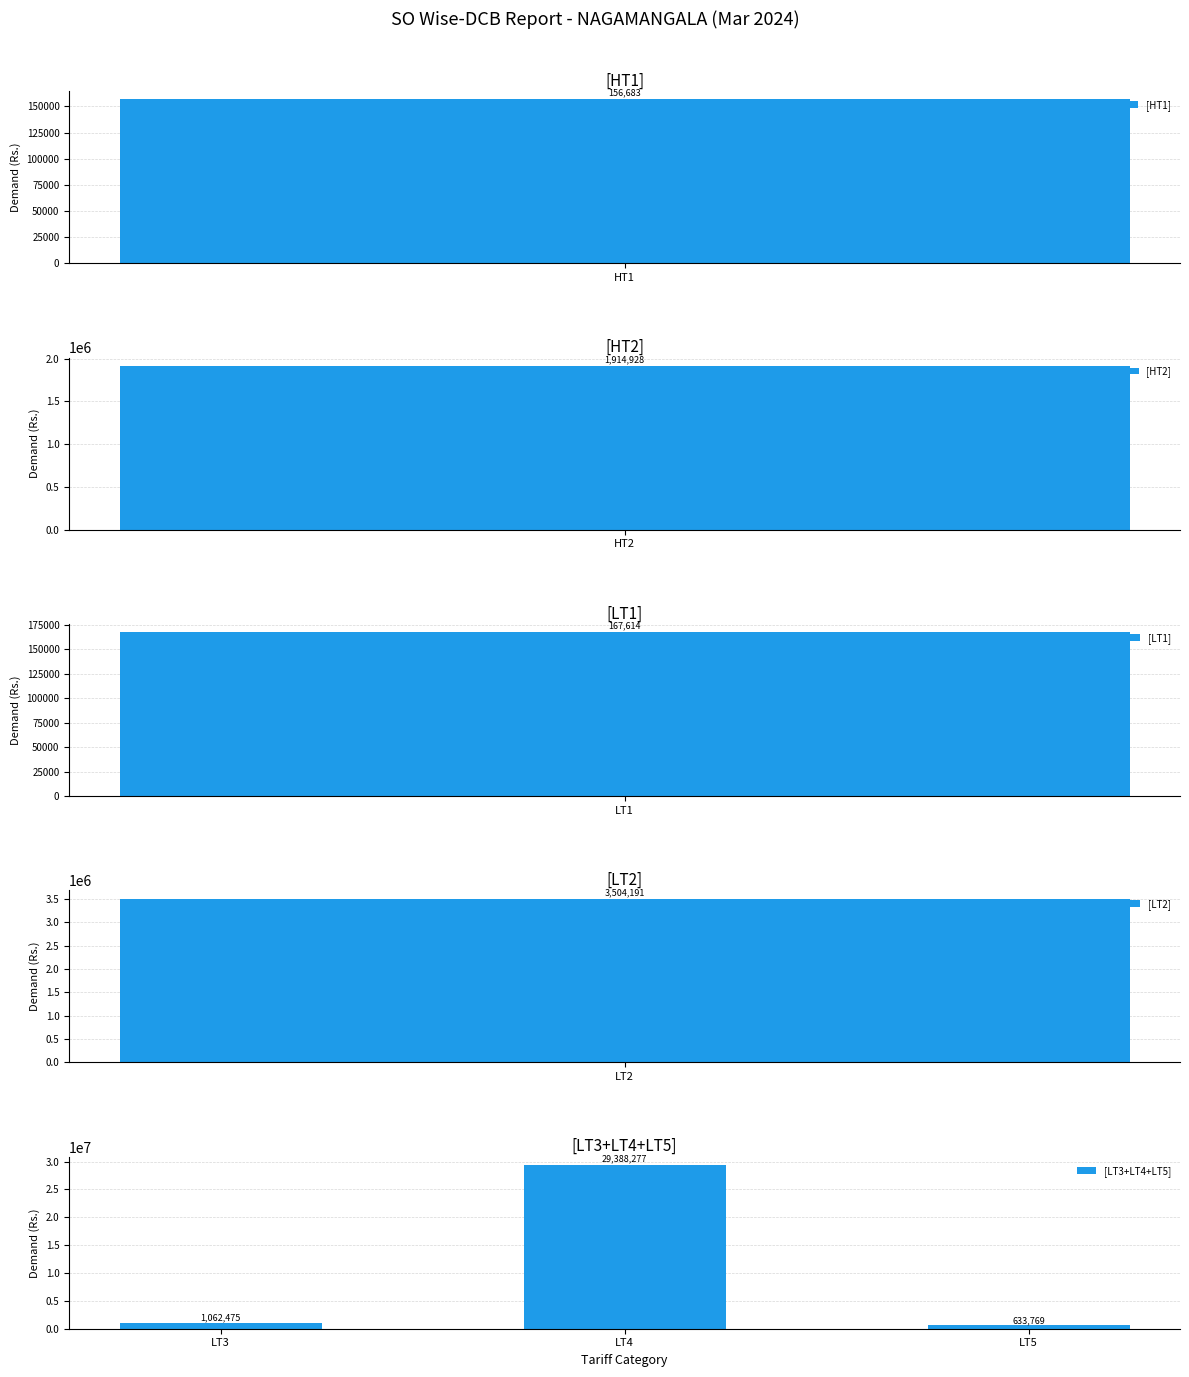

Rank the categories by [LT3+LT4+LT5] value from highest to lowest.

LT4, LT3, LT5